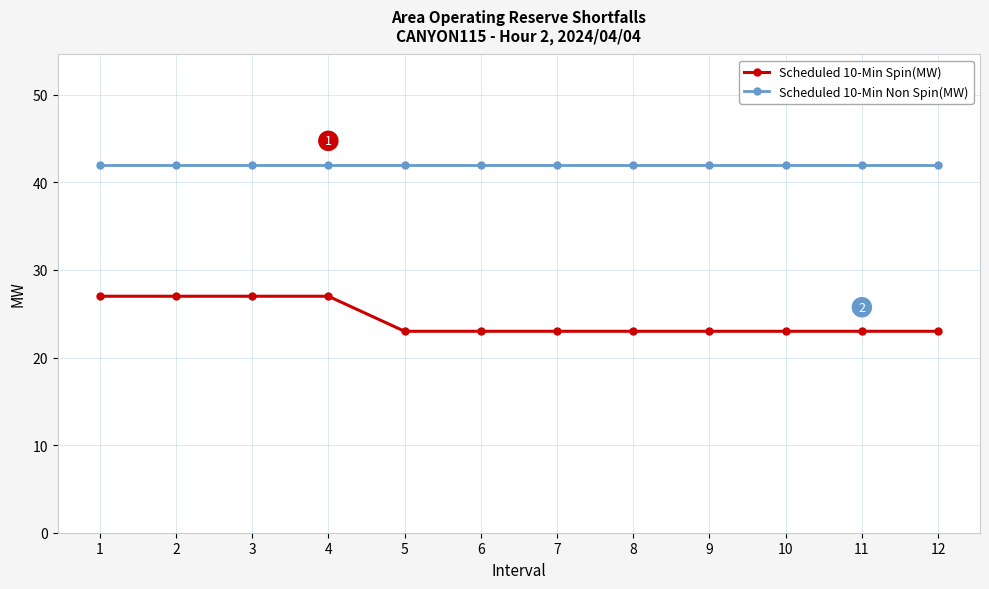

What value does the Scheduled 10-Min Spin(MW) series have at 8?

23